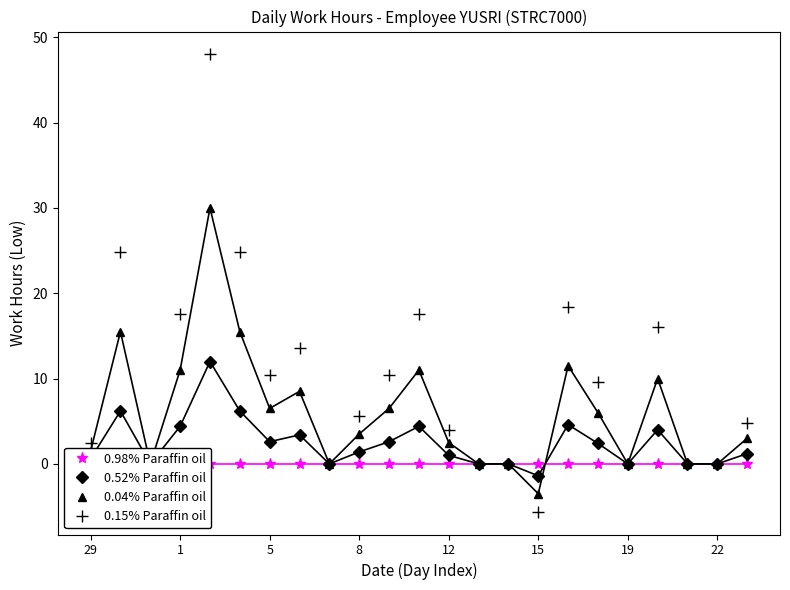

True or false: 0.04% Paraffin oil and 0.52% Paraffin oil cross at least once.

True